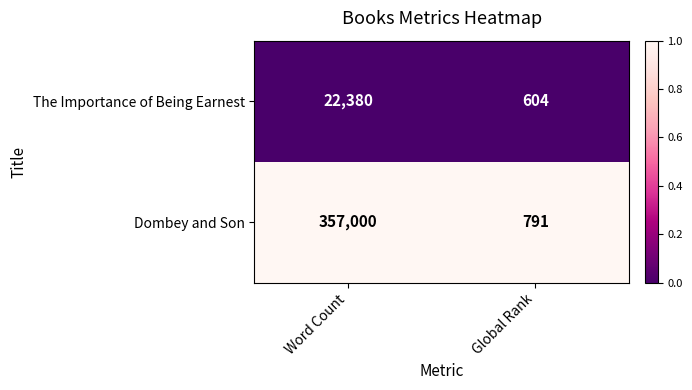

Which category has the highest value across all series?

Word Count